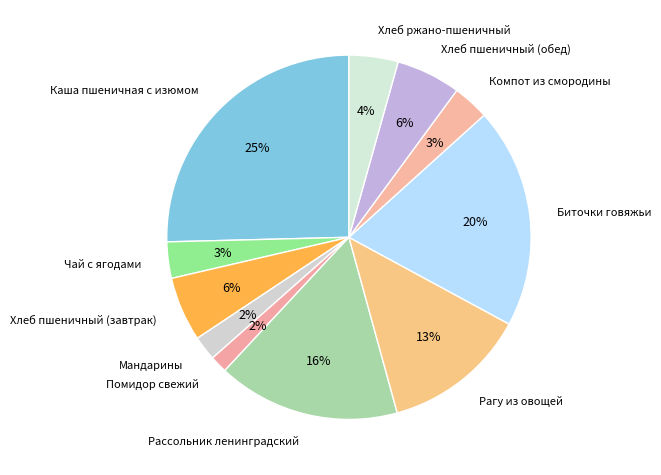

Is there any slice that represents more than half of the pie?

No